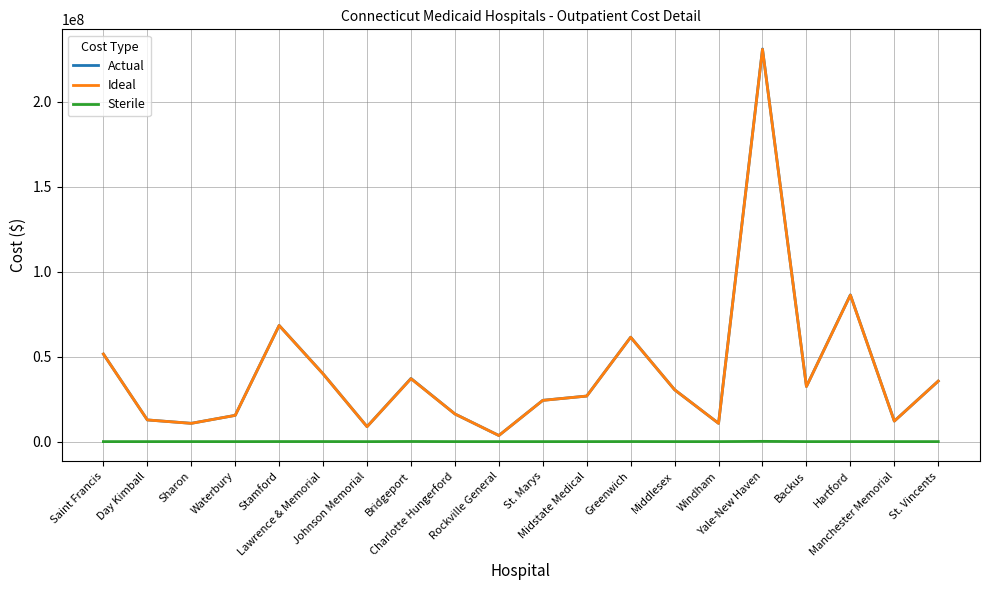

What are all the series names shown in the legend?

Actual, Ideal, Sterile